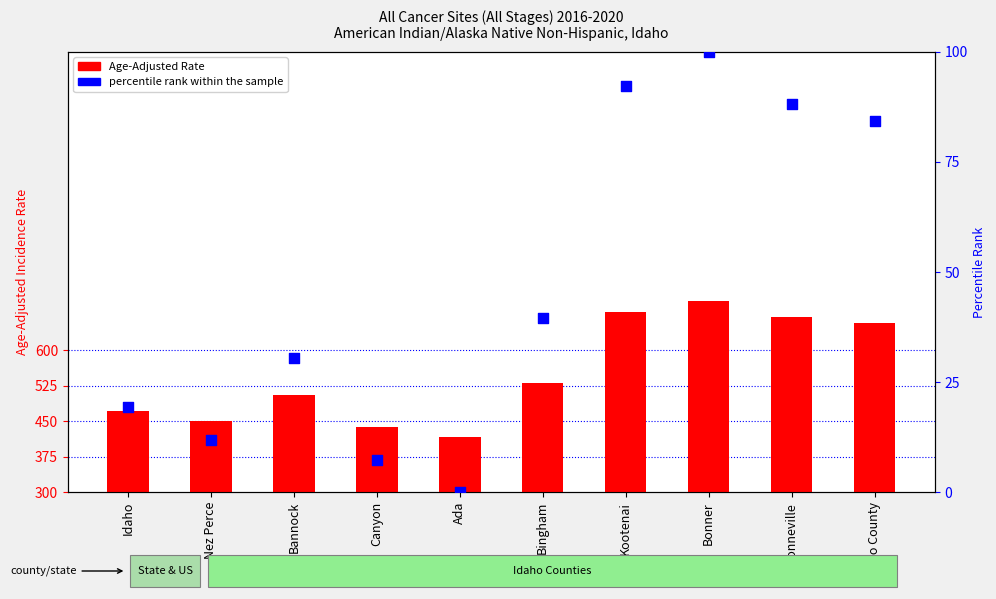

Which series has the largest total across all categories?

Age-Adjusted Incidence Rate